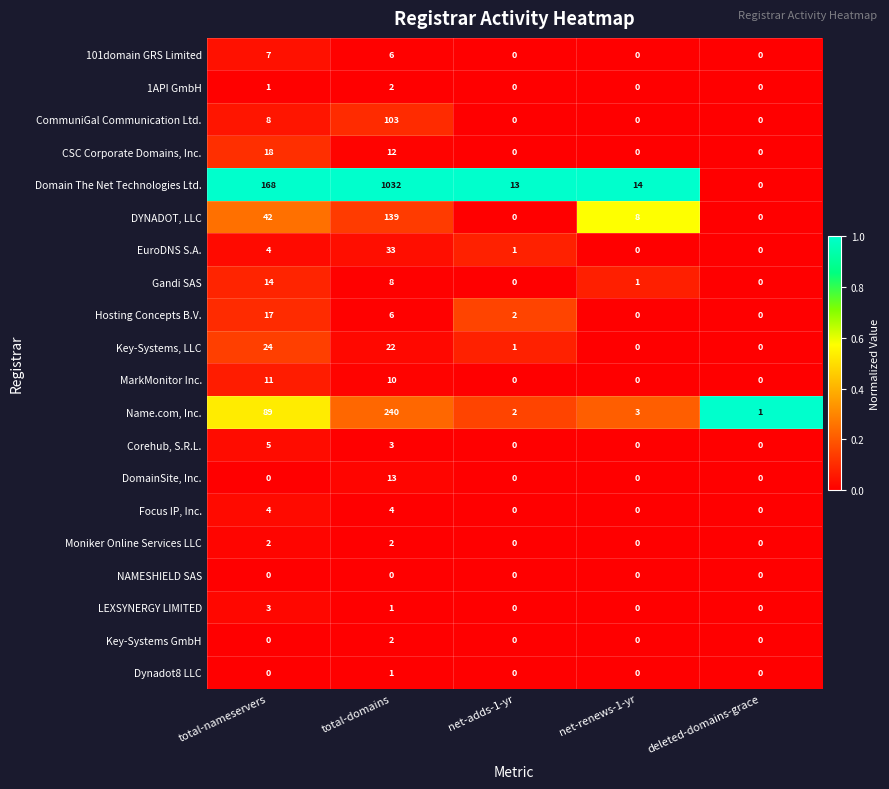

The value of Key-Systems, LLC at total-nameservers is 14. True or false?

False